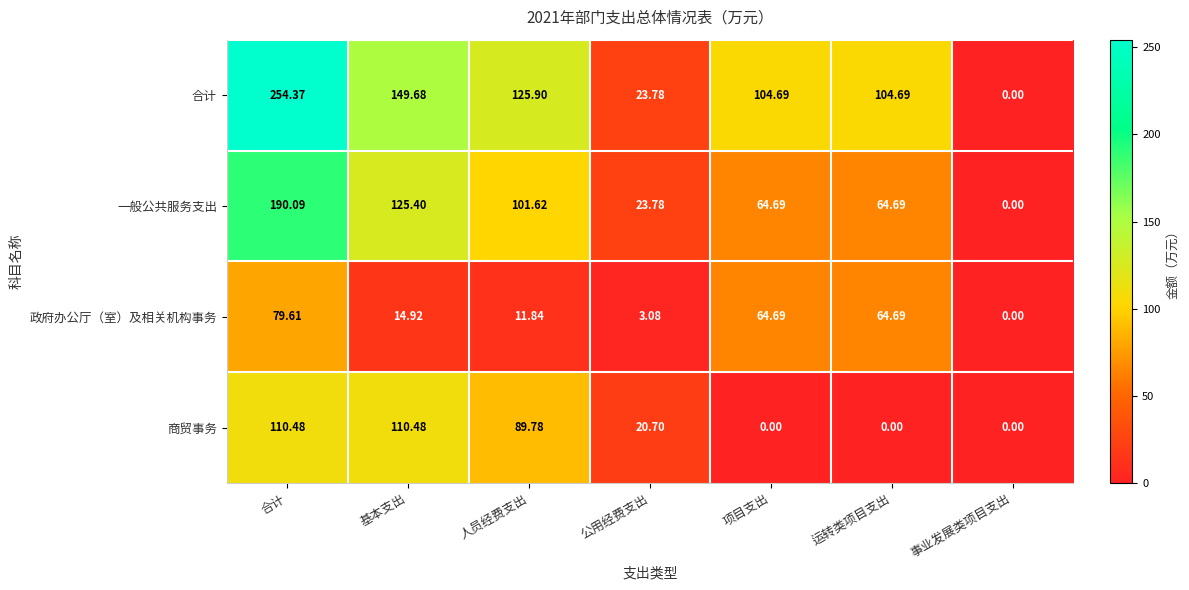

Which series changed the most between 基本支出 and 运转类项目支出?

商贸事务